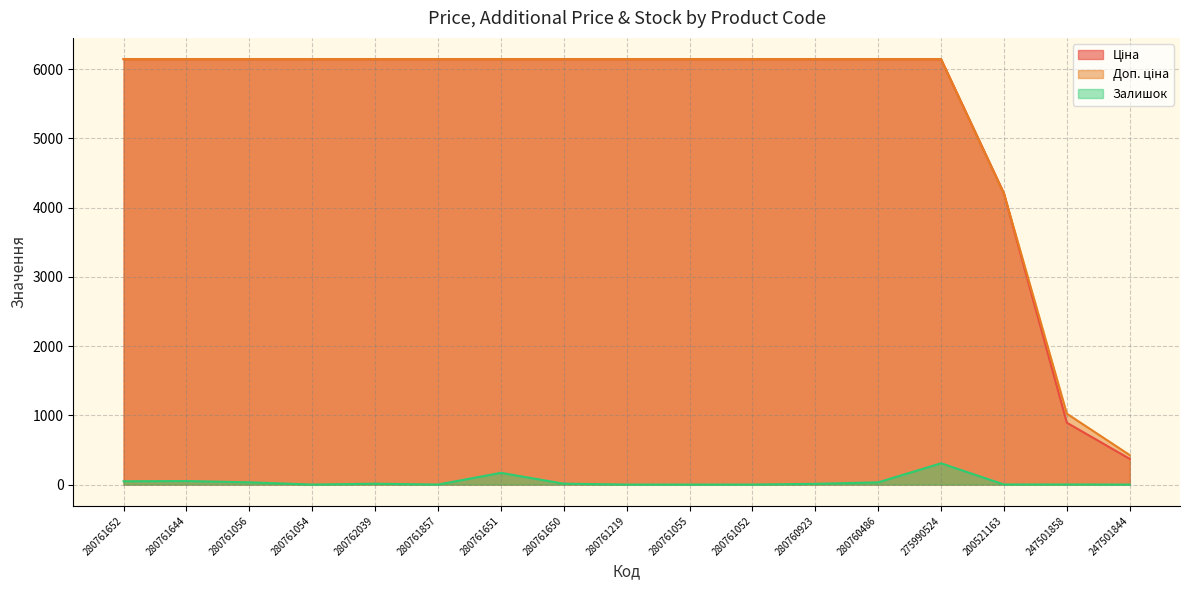

Which category has the lowest value in the Ціна series?

247501844